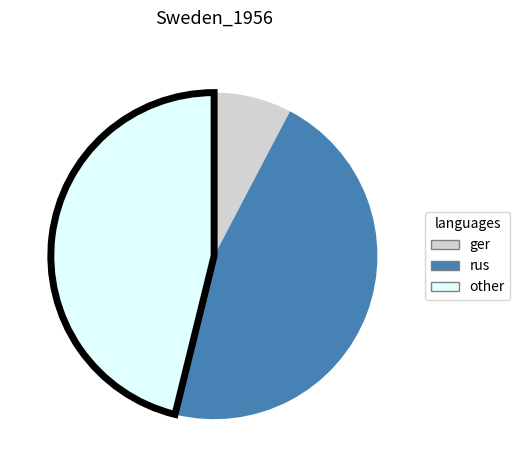

Is there any slice that represents more than half of the pie?

No